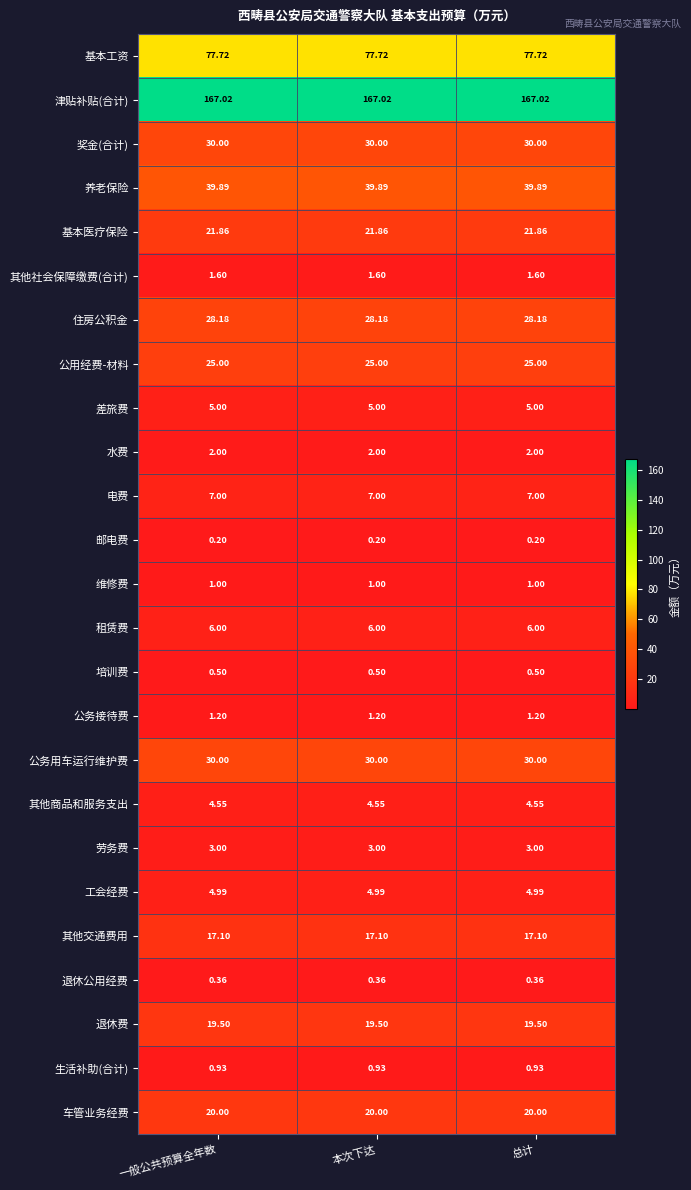

Is the value of 其他社会保障缴费(合计) at 本次下达 greater than the value of 劳务费 at 总计?

No